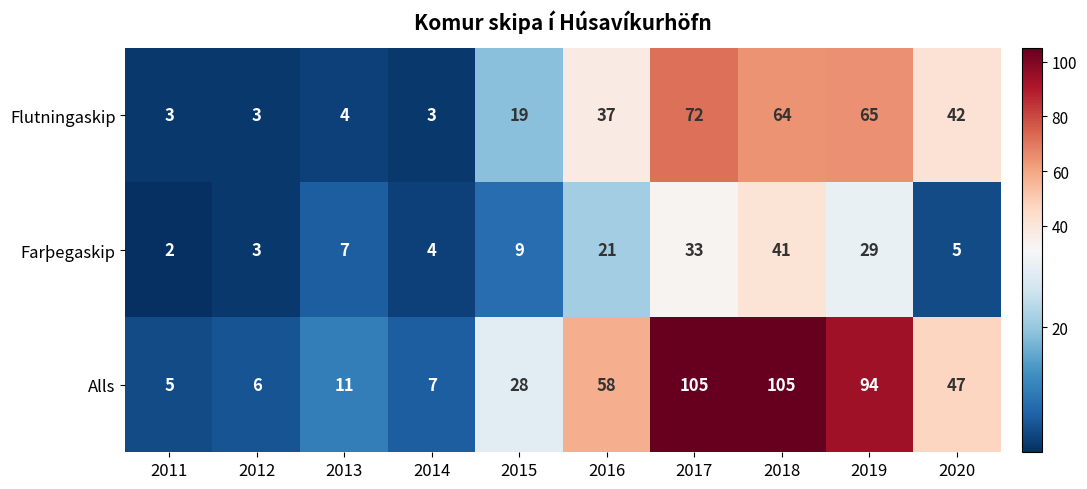

Reading right to left, transcribe all the data shown in this chart.

Flutningaskip: 42	65	64	72	37	19	3	4	3	3
Farþegaskip: 5	29	41	33	21	9	4	7	3	2
Alls: 47	94	105	105	58	28	7	11	6	5